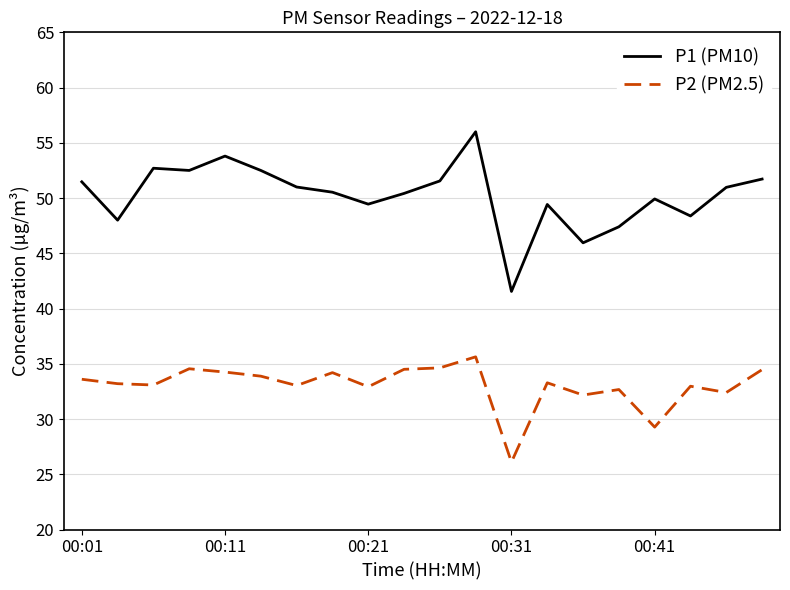

What is the sum of all P2 (PM2.5) values?

660.8